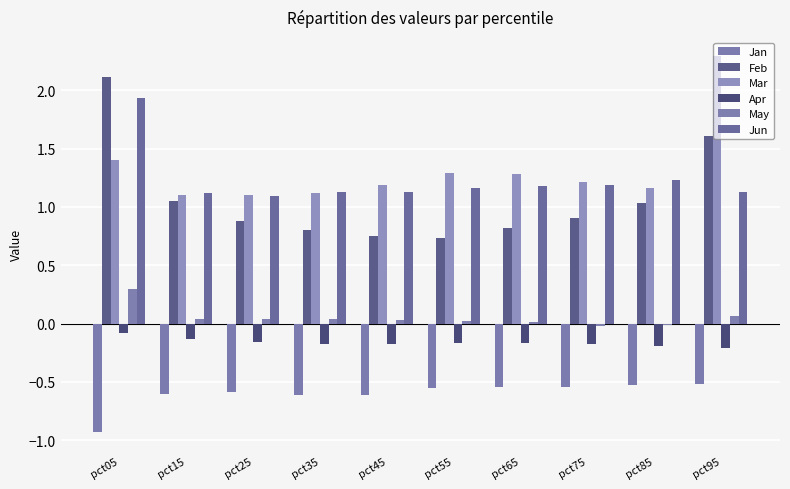

Where is Apr nearest to the value 0?

pct05